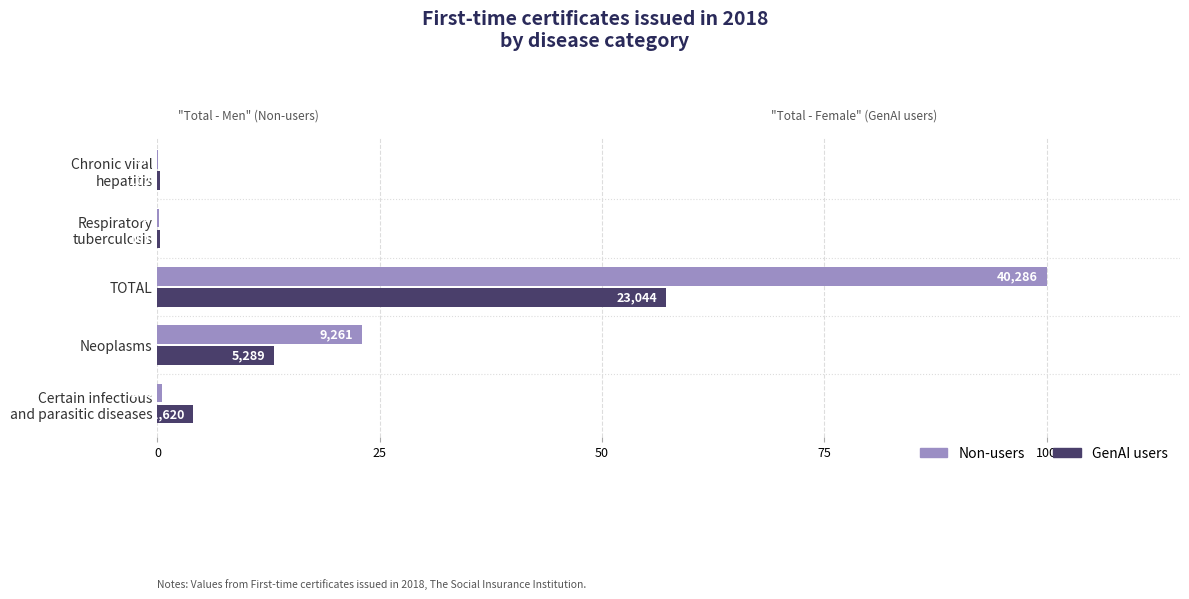

Which series has the largest total across all categories?

Non-users